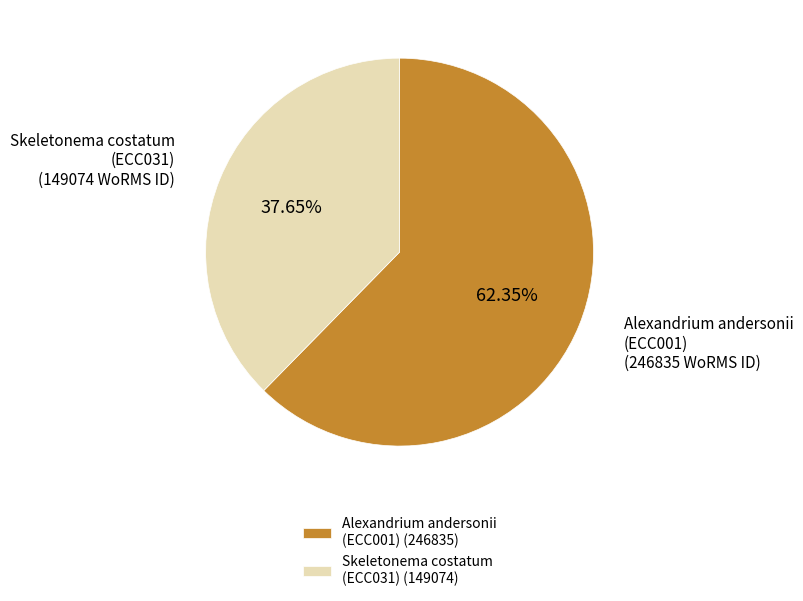

Is the sum of Alexandrium andersonii (ECC001) (246835) and Skeletonema costatum (ECC031) (149074) greater than half?

Yes